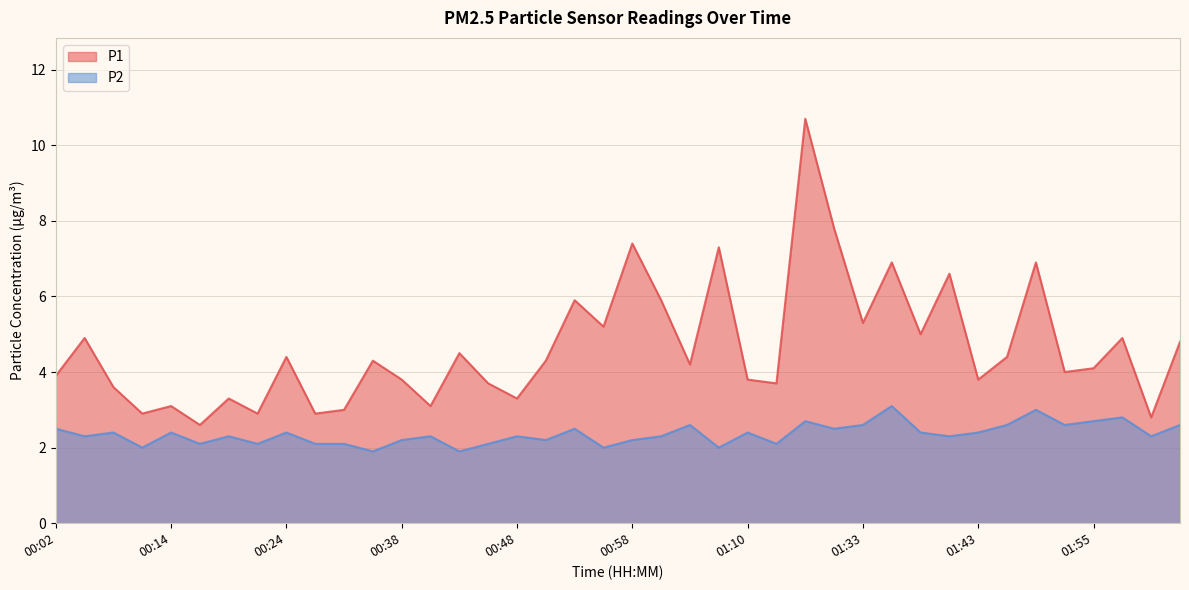

At 00:04, list the series in order from smallest to largest.

P2, P1